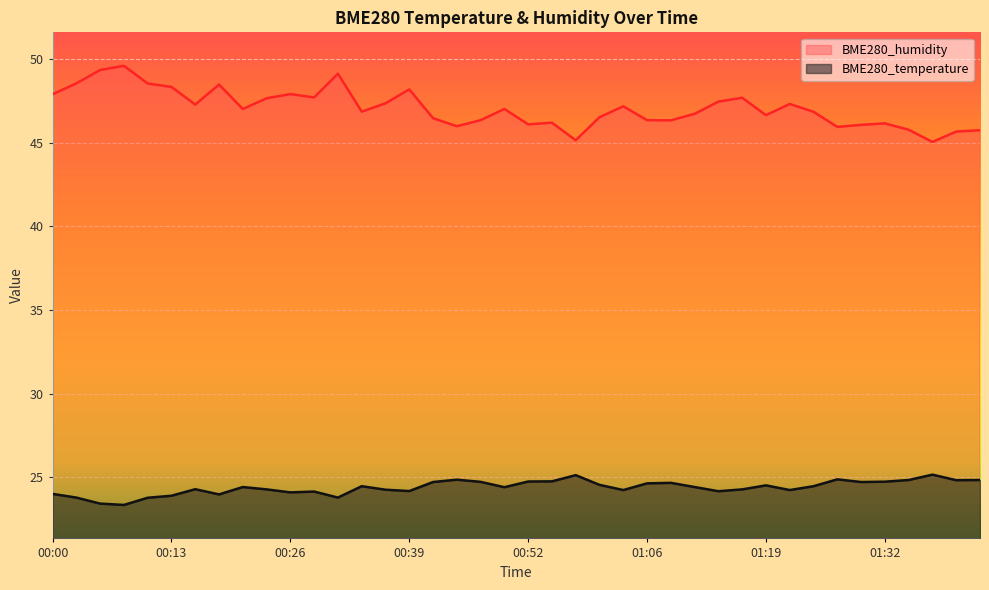

How many interior local peaks does the BME280_humidity series have?

11